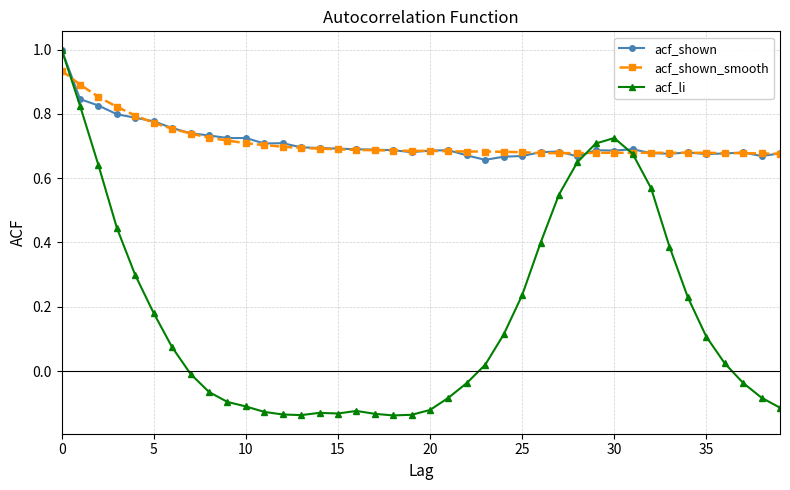

Which series has the largest range (max minus min)?

acf_li